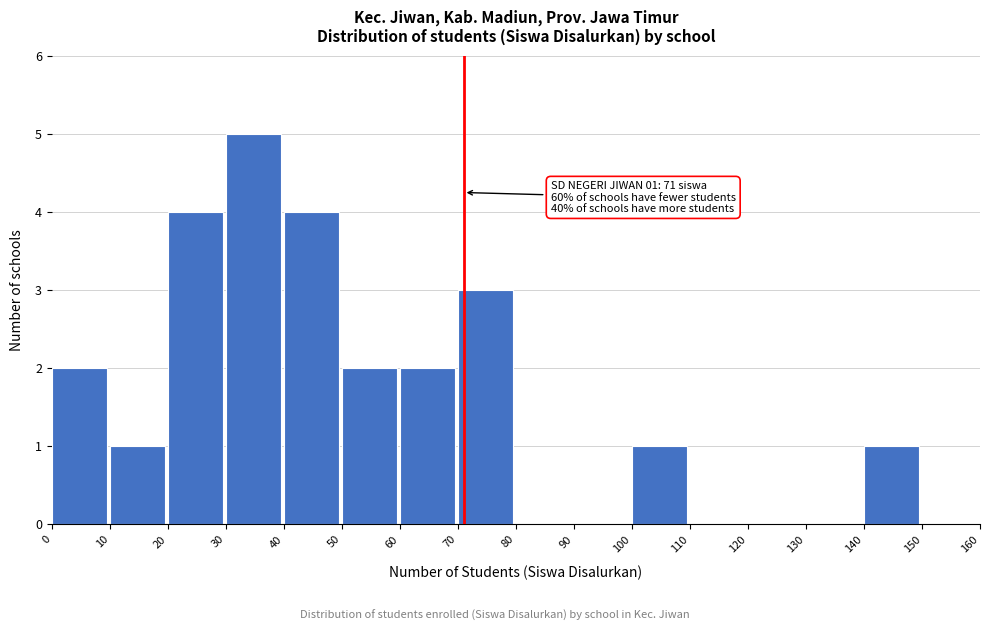

Over which range of the x-axis is the bar tallest?

30 to 40